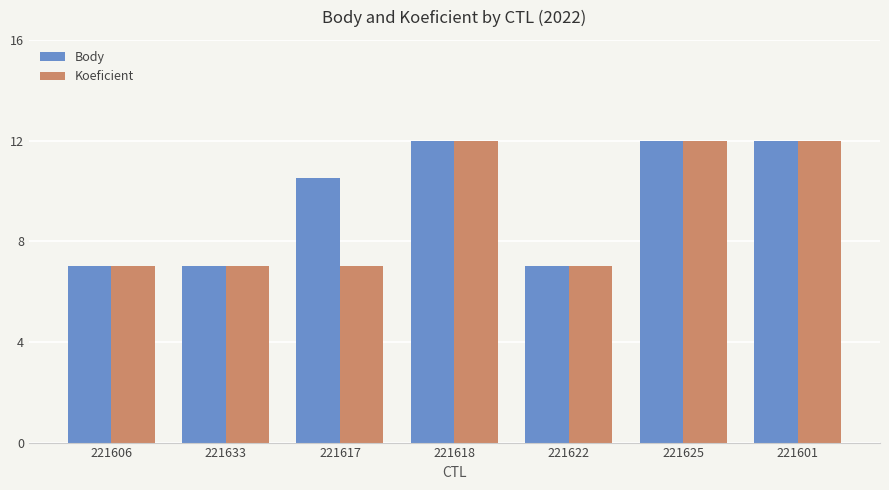

Reading left to right, transcribe all the data shown in this chart.

Body: 221606=7.0	221633=7.0	221617=10.5	221618=12.0	221622=7.0	221625=12.0	221601=12.0
Koeficient: 221606=7.0	221633=7.0	221617=7.0	221618=12.0	221622=7.0	221625=12.0	221601=12.0